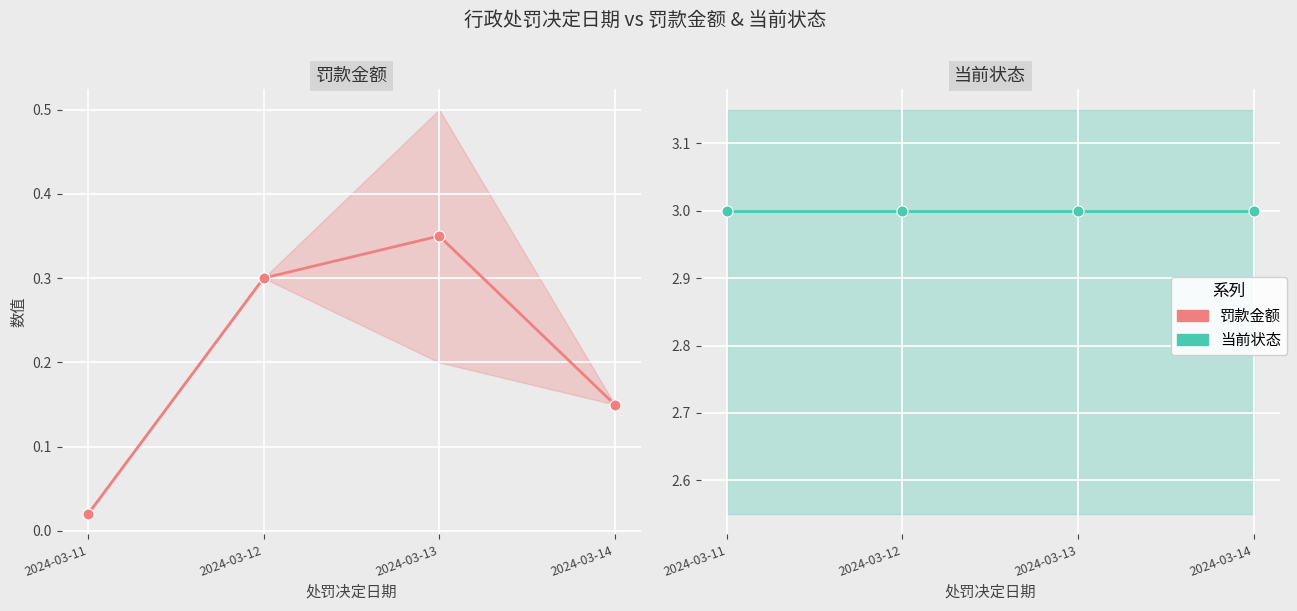

Reading left to right, what are all the values shown in this chart?

罚款金额: 0.0	0.3	0.3	0.1
当前状态: 3.0	3.0	3.0	3.0